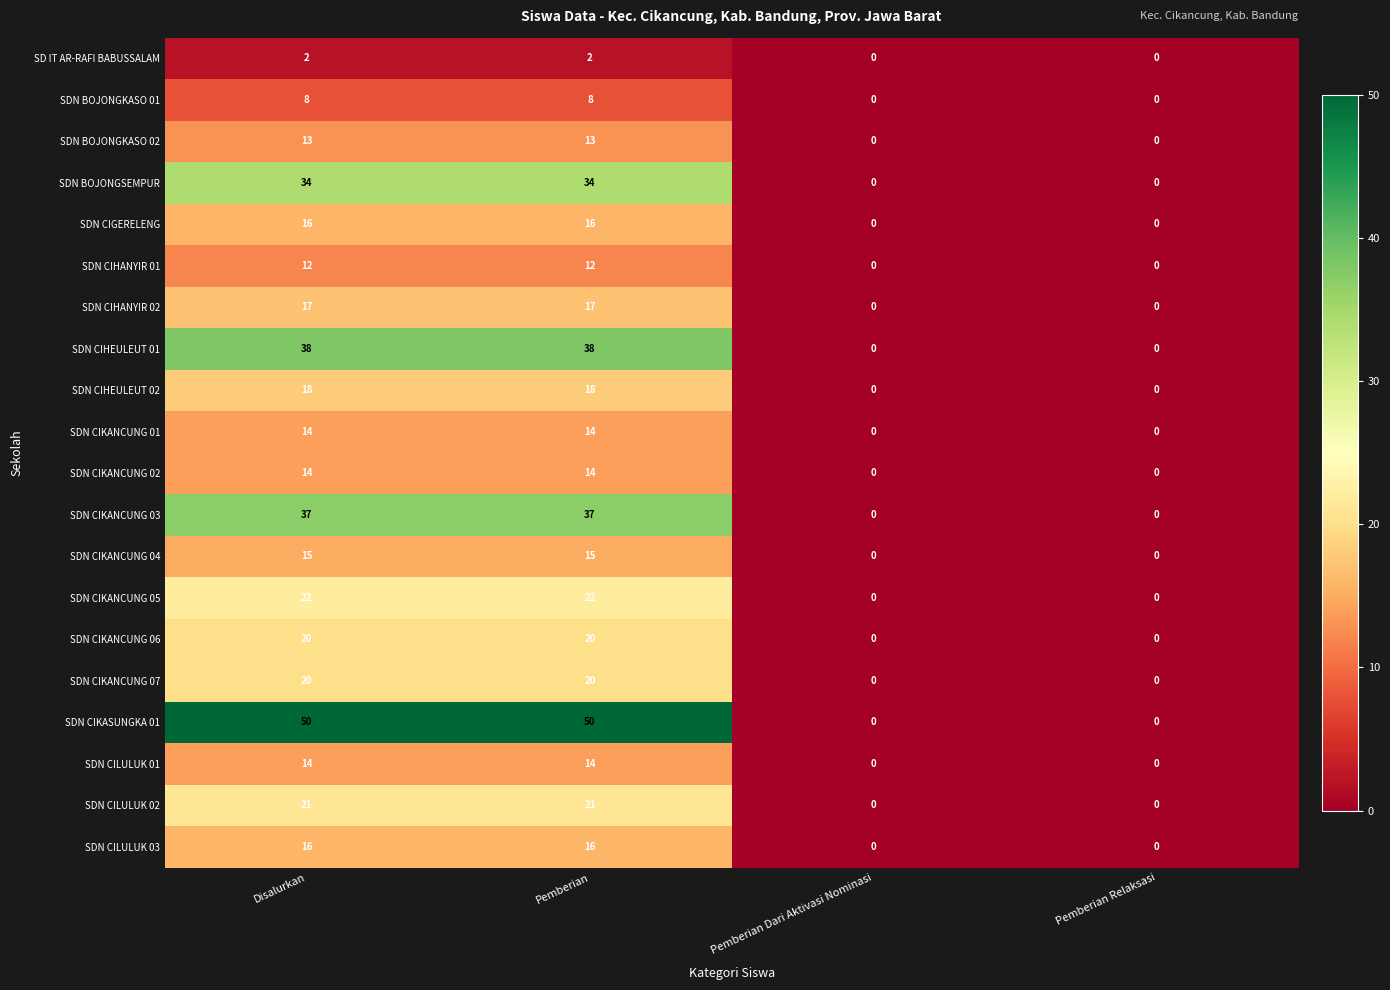

Is it true that SDN BOJONGSEMPUR equals -16 at Pemberian Relaksasi?

False